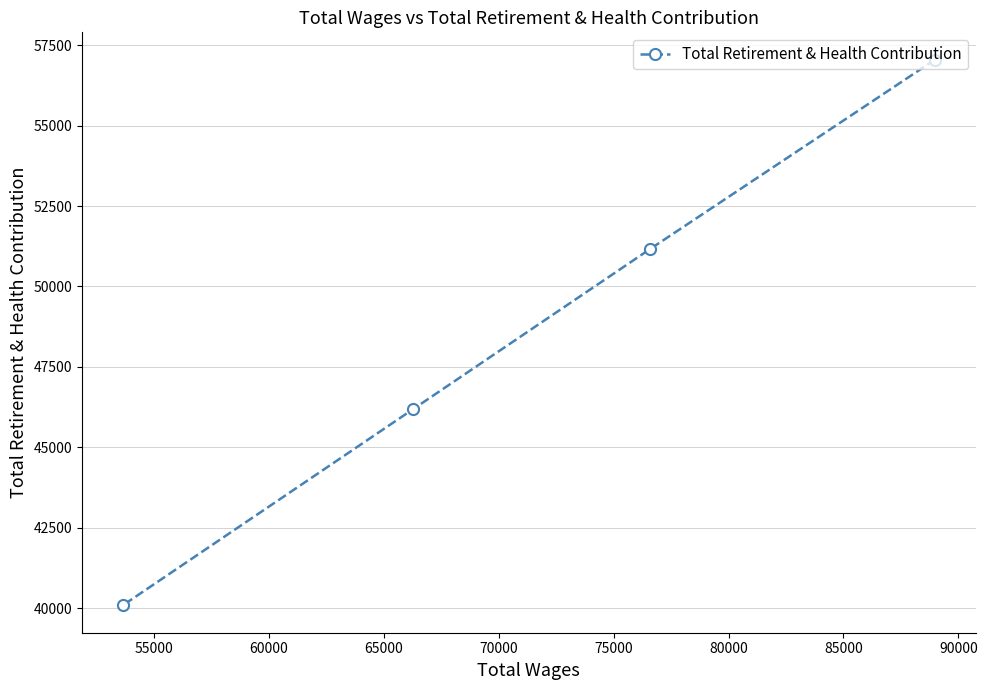

How many values are between 46187 and 57049?

3